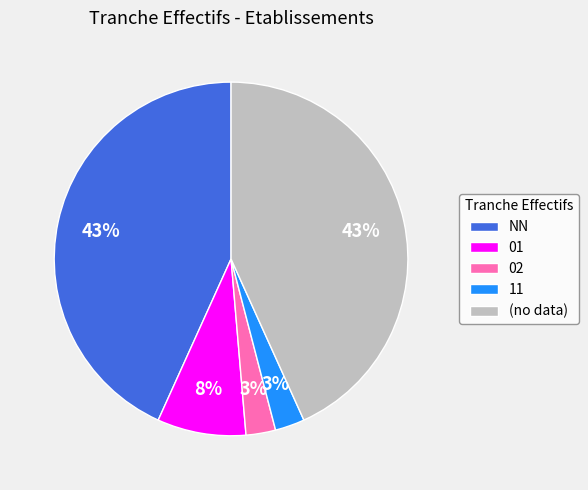

Does NN account for over 50% of the chart?

No